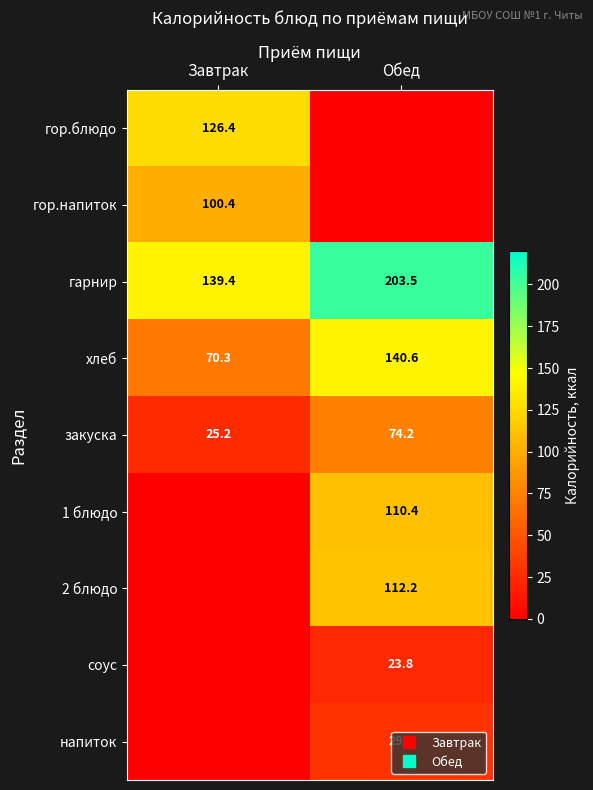

Which series has the largest total across all categories?

гарнир